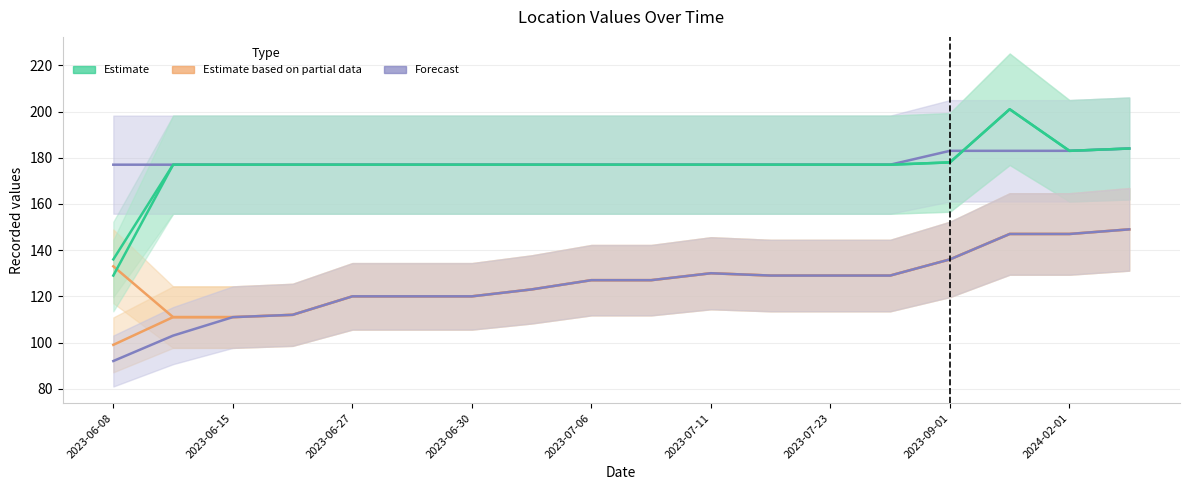

What is the smallest value displayed?

92